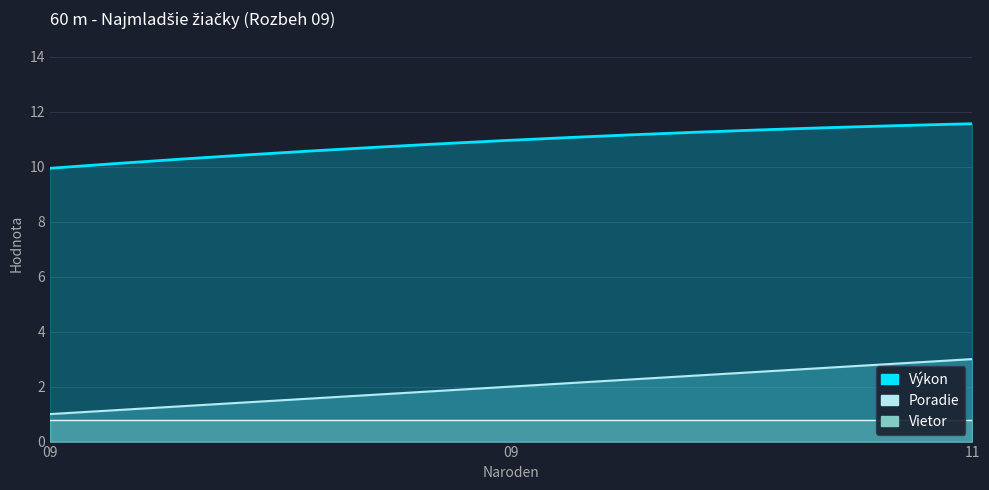

The Vietor series shows 0.8 at 11. True or false?

True